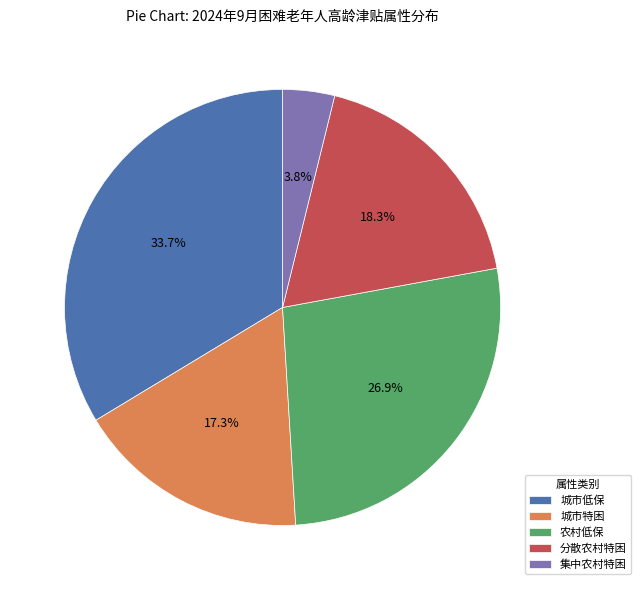

Is 城市特困 the majority of the pie?

No